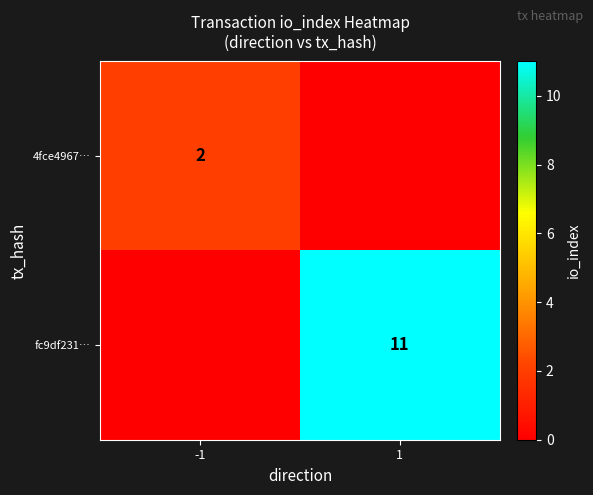

Which label corresponds to the smallest value in the chart?

1